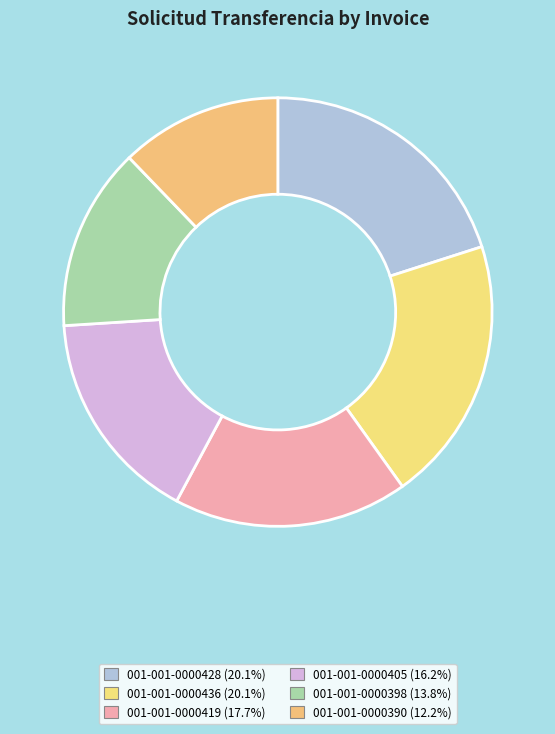

To the nearest percent, what is the difference between the largest and smallest slice percentages?

8%